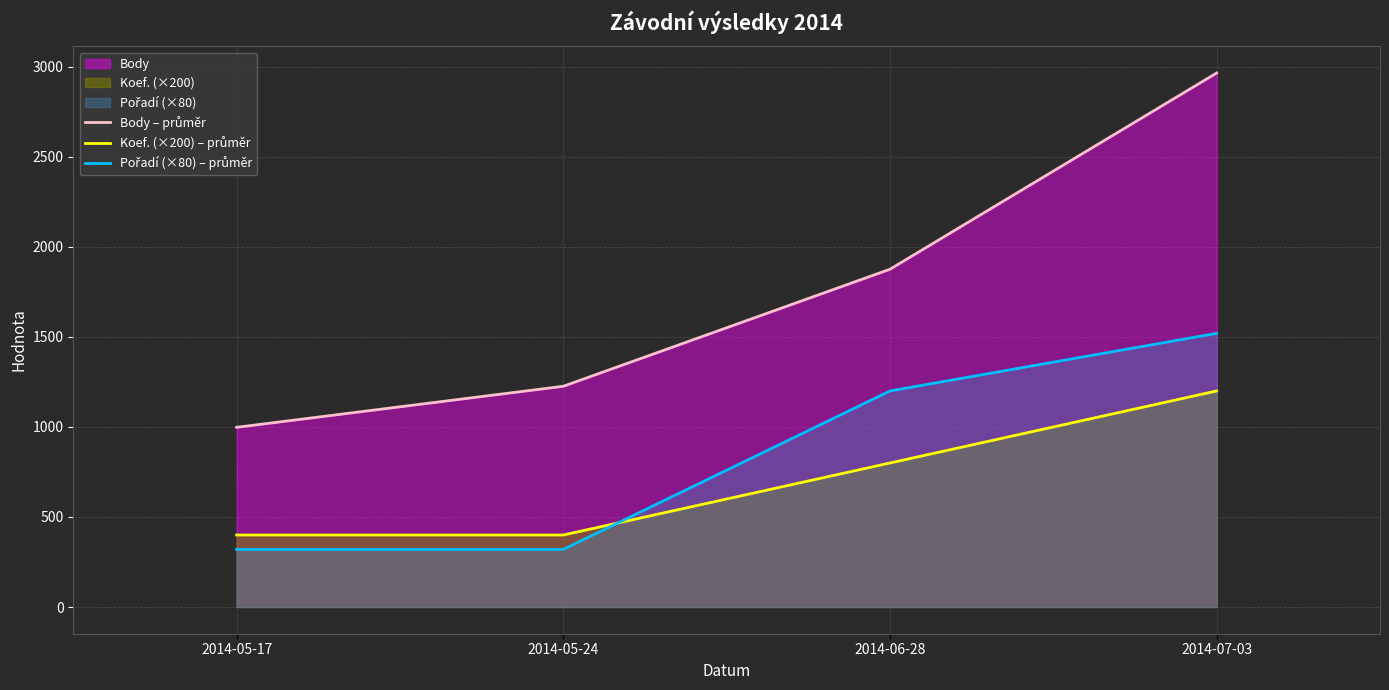

Rank the series by their maximum value, from lowest to highest.

Koef. (×200) – průměr, Pořadí (×80) – průměr, Body – průměr